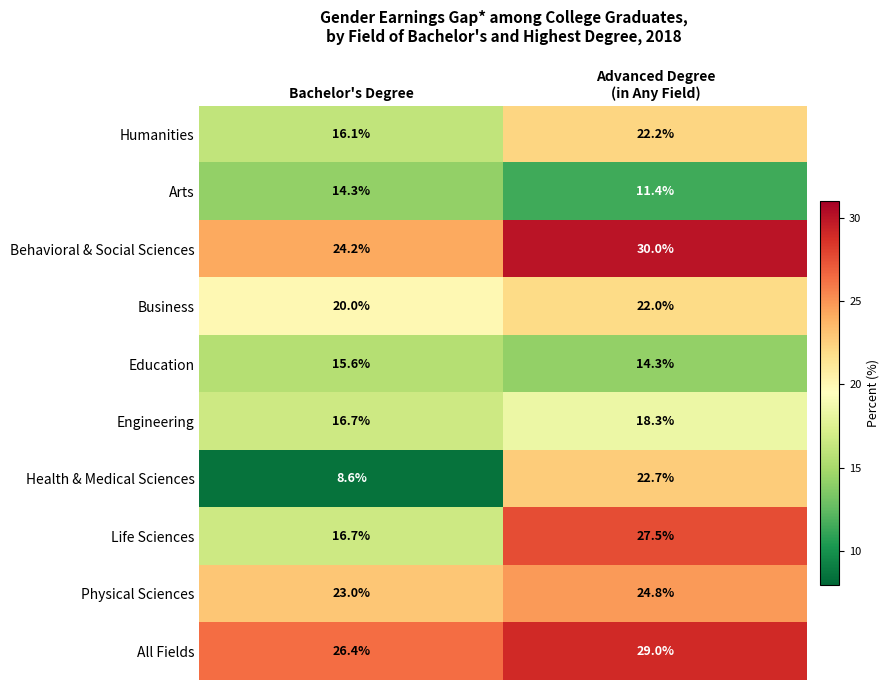

Reading left to right, transcribe all the data shown in this chart.

Humanities: 16.1	22.2
Arts: 14.3	11.4
Behavioral & Social Sciences: 24.2	30.0
Business: 20.0	22.0
Education: 15.6	14.3
Engineering: 16.7	18.3
Health & Medical Sciences: 8.6	22.7
Life Sciences: 16.7	27.5
Physical Sciences: 23.0	24.8
All Fields: 26.4	29.0